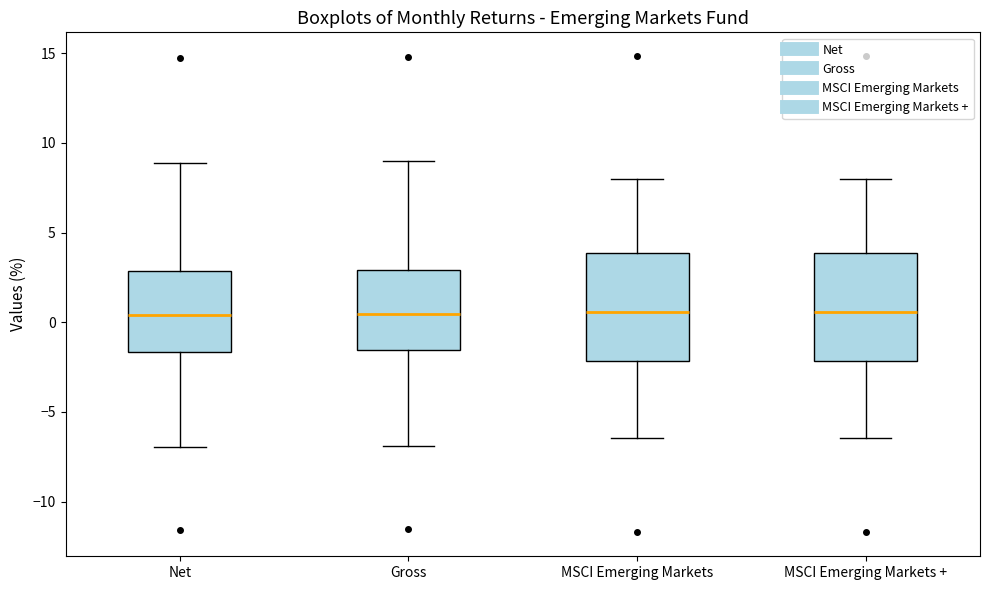

Reading left to right, transcribe this box plot: for each box, give where its median line is, the range the box spans, and where its two whiskers end, as read against the y-axis. The values are not printed on the chart, so give them approximately, as read against the axis.

Net: median 0.5, box -1.5 to 3.0, whiskers -7.0 to 9.0
Gross: median 0.5, box -1.5 to 3.0, whiskers -7.0 to 9.0
MSCI Emerging Markets: median 0.5, box -2.0 to 4.0, whiskers -6.5 to 8.0
MSCI Emerging Markets +: median 0.5, box -2.0 to 4.0, whiskers -6.5 to 8.0